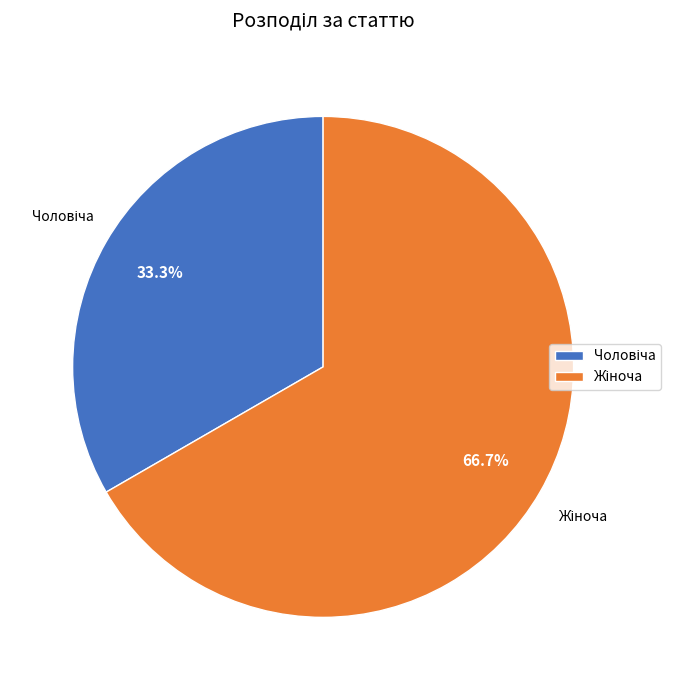

Does any single category account for the majority?

Yes